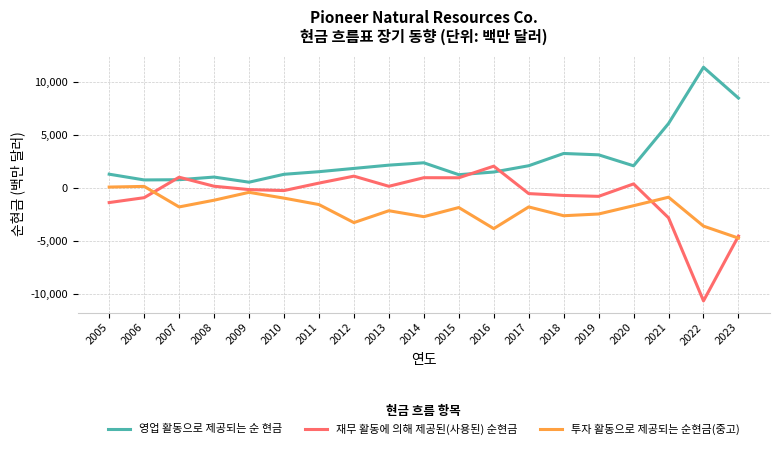

Where do 재무 활동에 의해 제공된(사용된) 순현금 and 투자 활동으로 제공되는 순현금(중고) first cross each other?

2006 and 2007